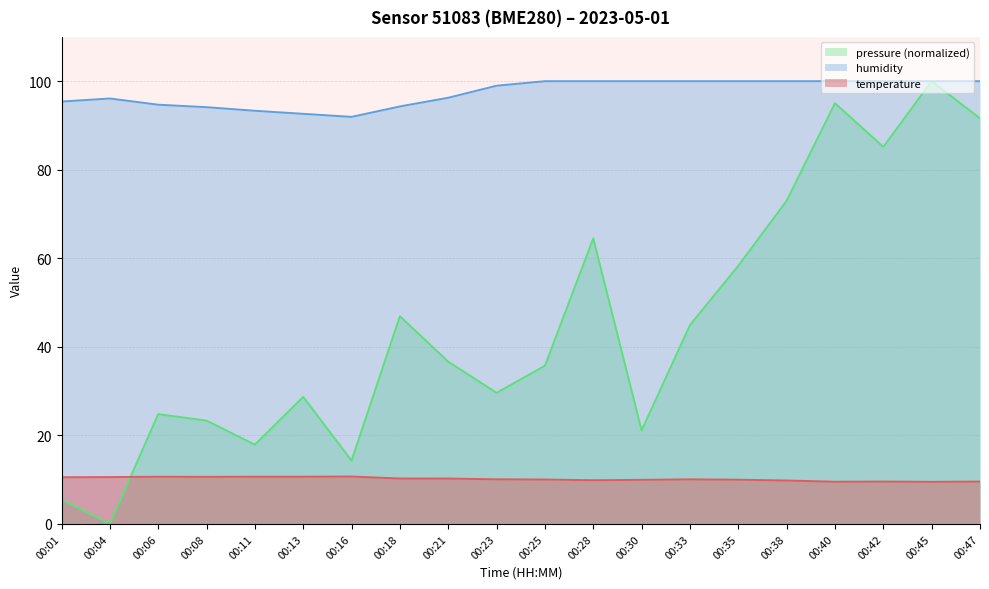

How many interior local valleys does the temperature series have?

4